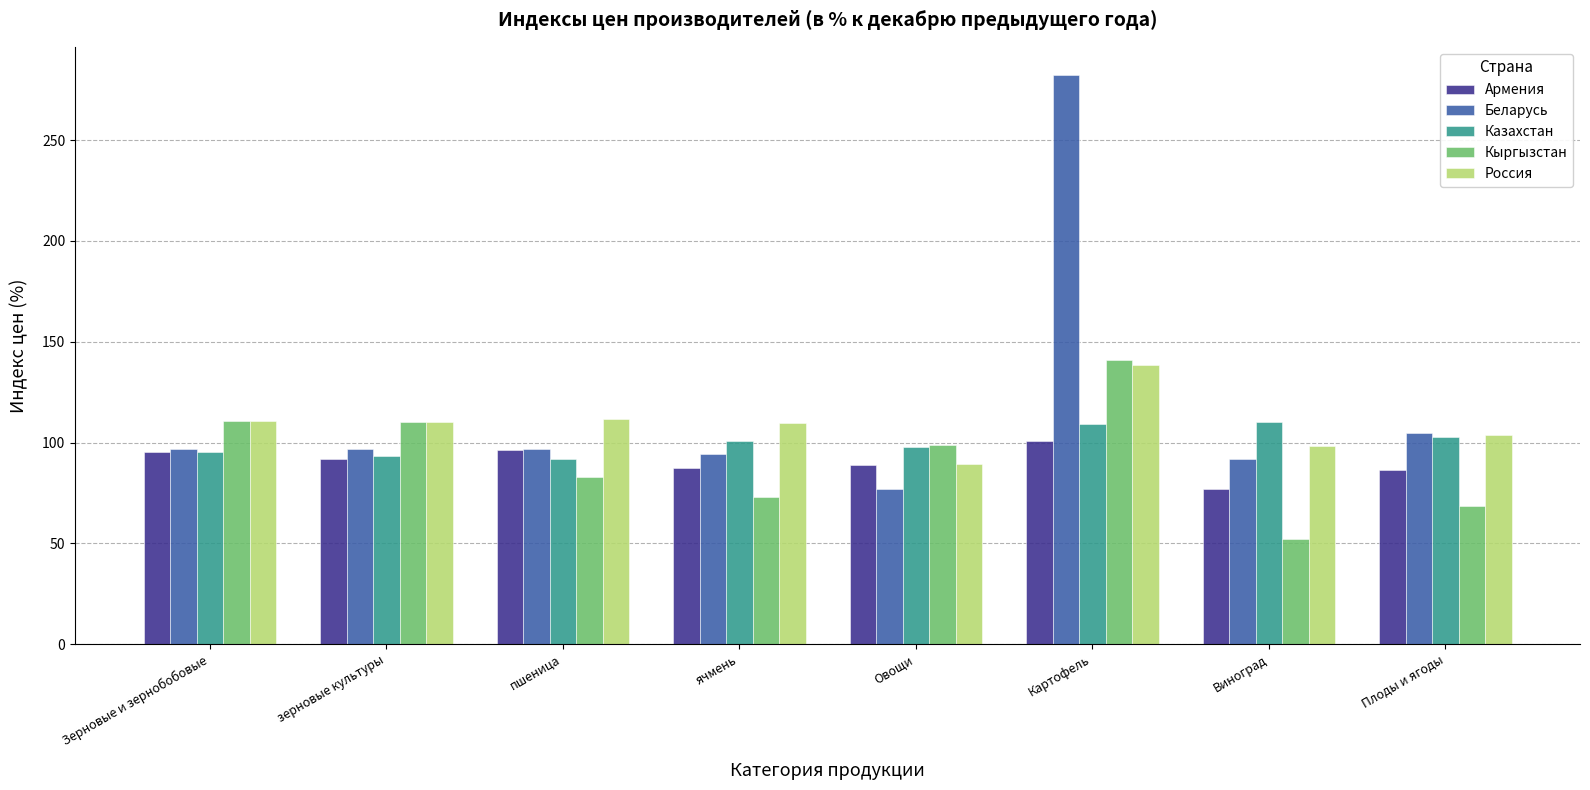

How many groups of bars are there?

8